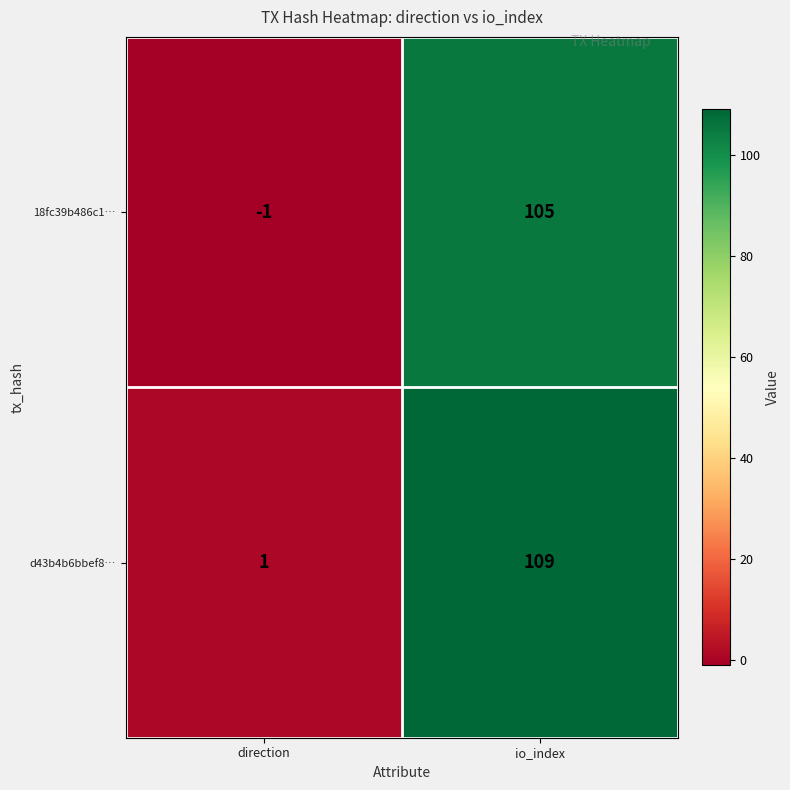

What is the difference between the maximum and minimum values in the 18fc39b486c1… series?

106